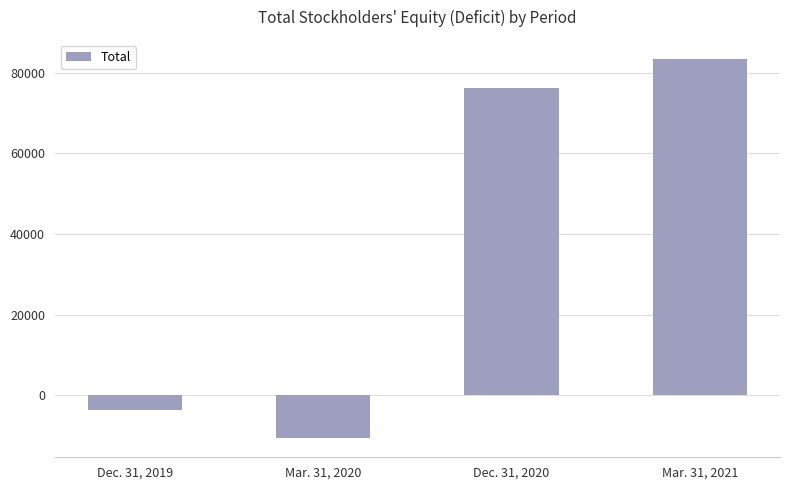

What position from the right is Mar. 31, 2020?

3